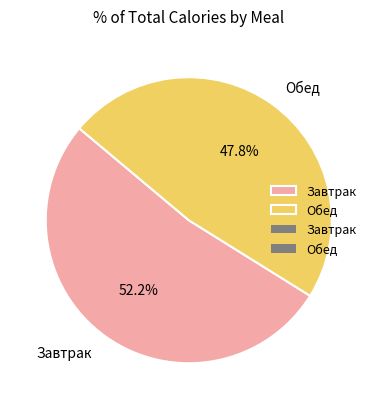

Rank the categories by value from highest to lowest.

Завтрак, Обед